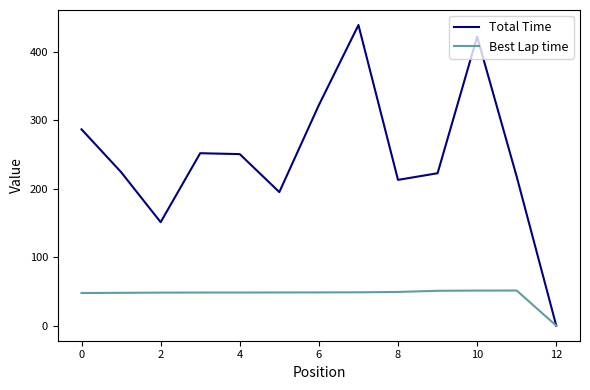

What is the maximum value for Best Lap time?

51.3